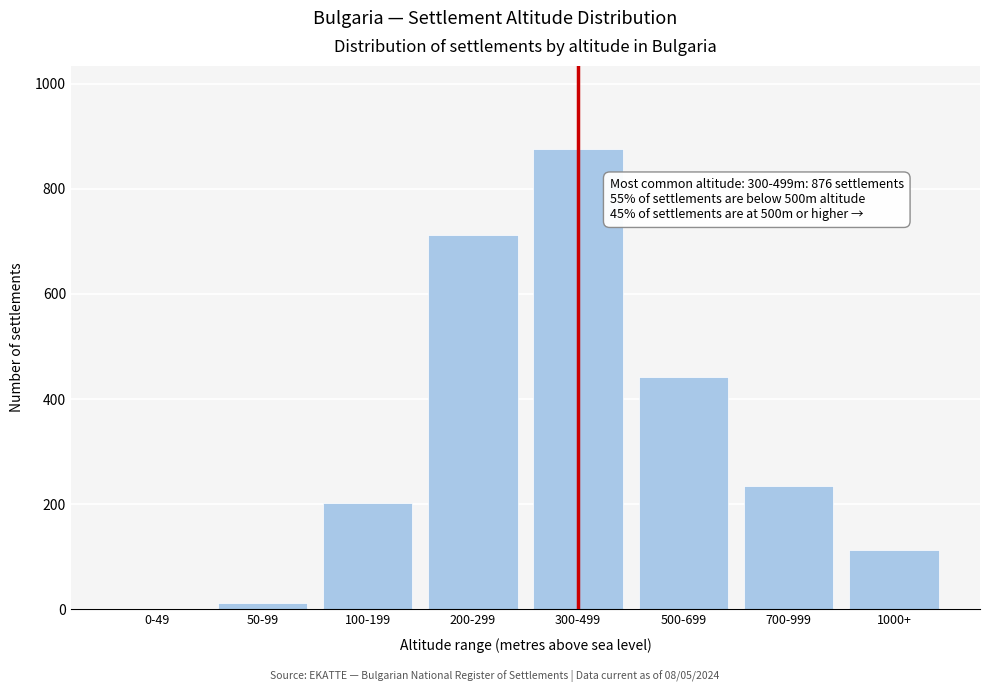

Reading left to right, transcribe all the data shown in this chart.

0-49=0	50-99=12	100-199=203	200-299=712	300-499=876	500-699=441	700-999=234	1000+=112